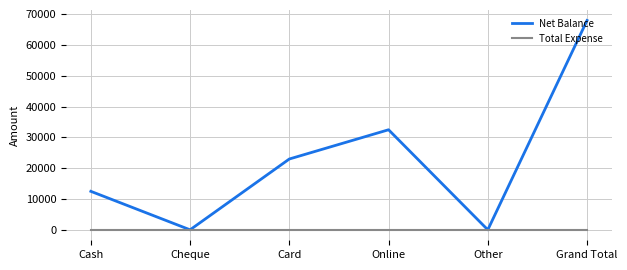

At how many categories does at least one series exceed 67084?

1